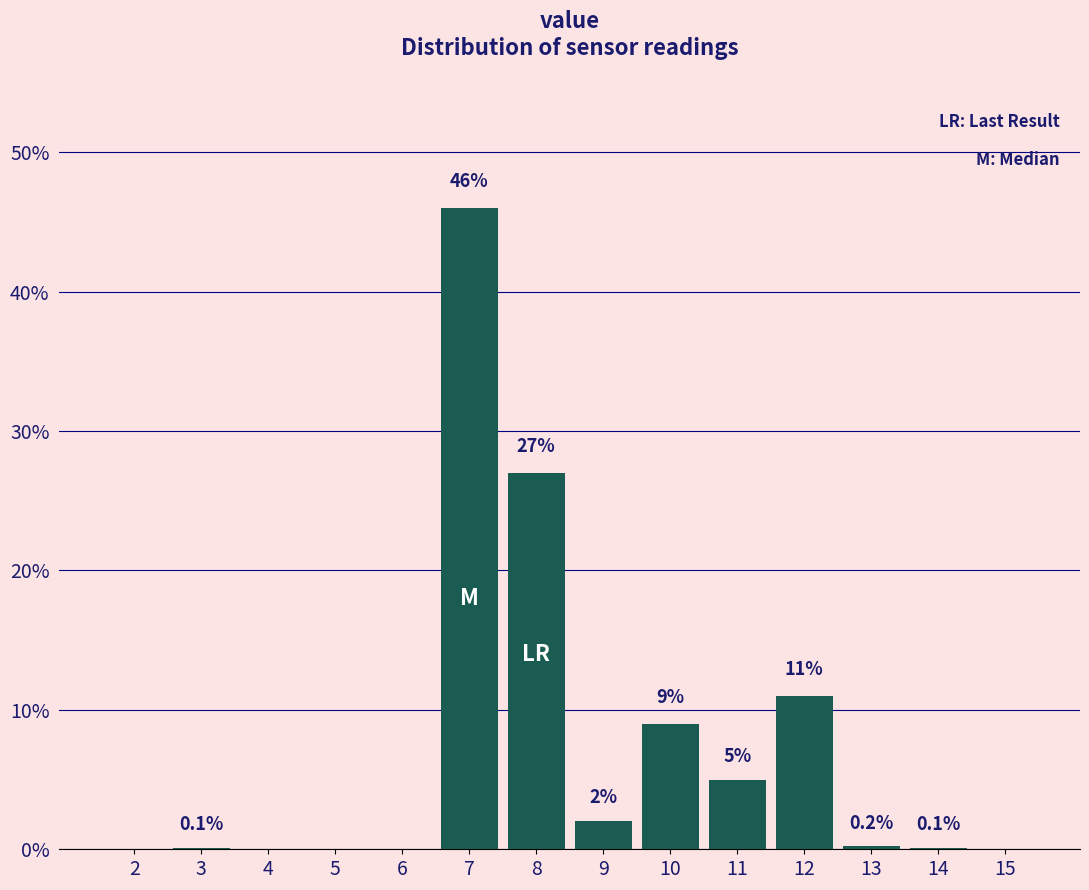

Reading right to left, list all the values displayed in this chart.

15=0.0	14=0.1	13=0.2	12=11.0	11=5.0	10=9.0	9=2.0	8=27.0	7=46.0	6=0.0	5=0.0	4=0.0	3=0.1	2=0.0